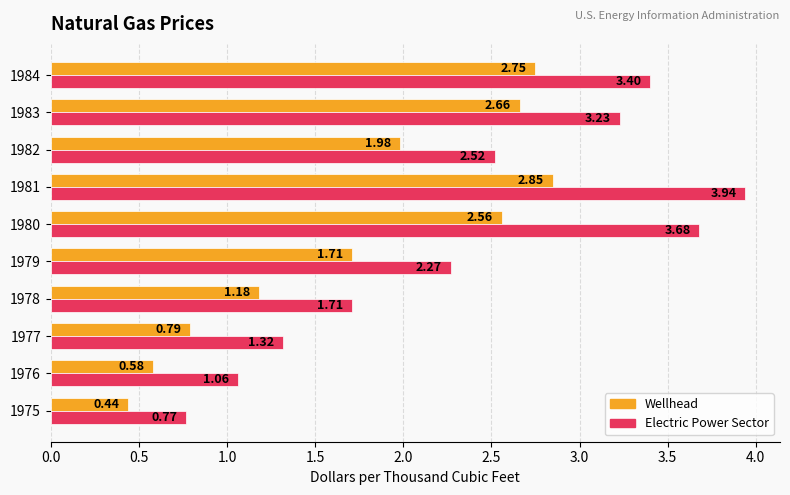

Count the number of data series in this chart.

2